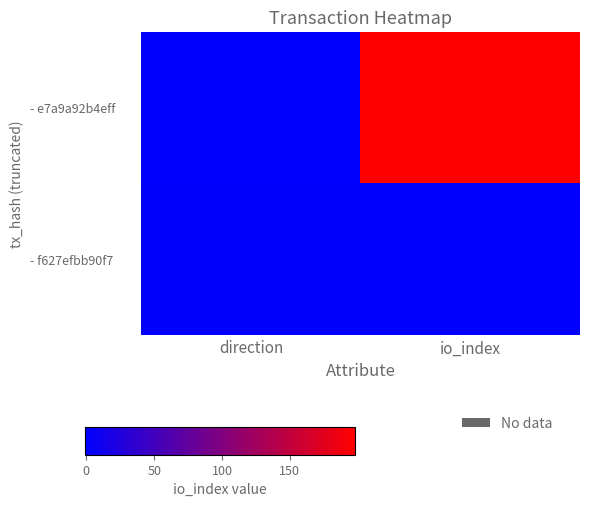

Between direction and io_index, which series saw the biggest shift?

- e7a9a92b4eff